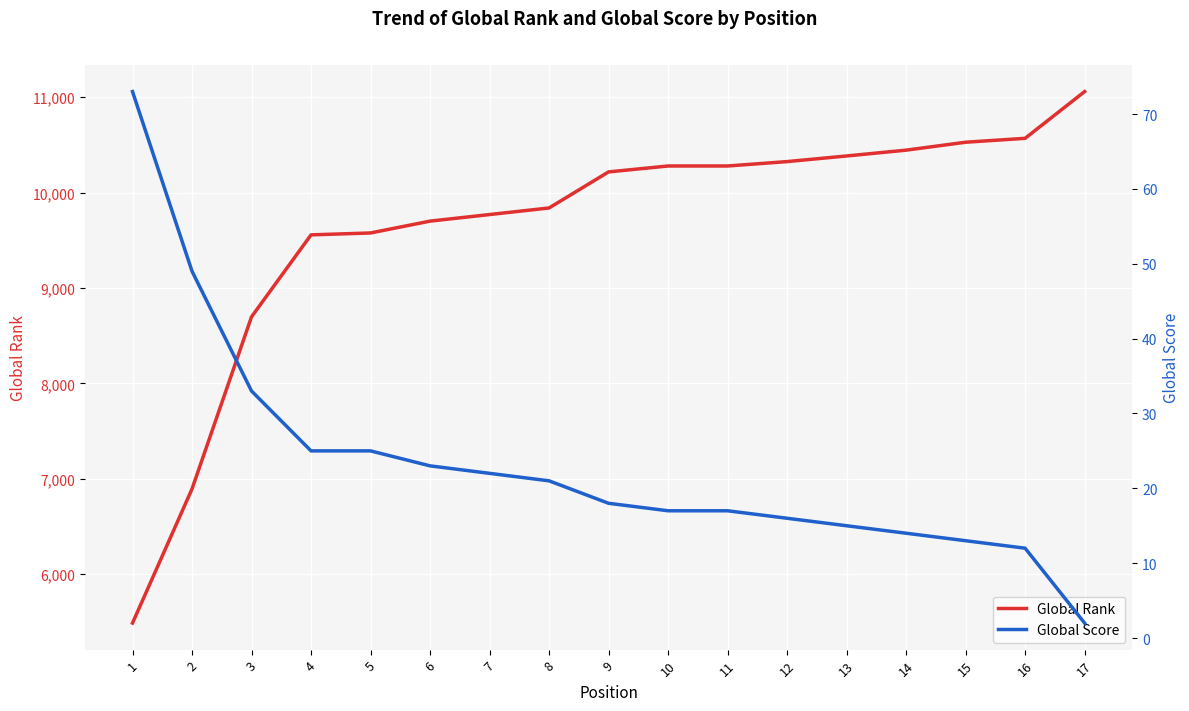

What is the difference between the second highest and minimum values in the Global Rank series?

5081